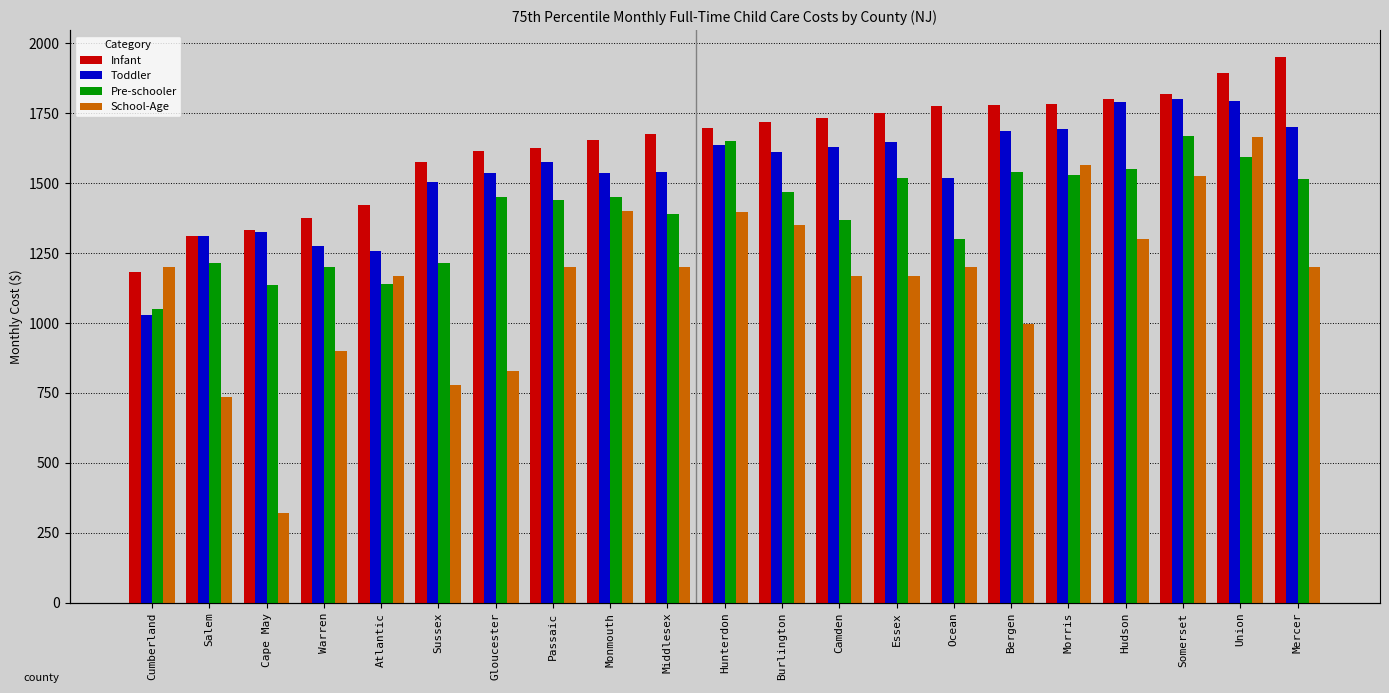

Reading left to right, what are all the values shown in this chart?

Infant: 1183	1310	1332	1375	1422	1575	1614	1625	1656	1676	1699	1720	1733	1750	1775	1780	1785	1800	1820	1895	1950
Toddler: 1028	1310	1326	1275	1257	1504	1537	1575	1535	1541	1635	1612	1628	1646	1518	1685	1695	1790	1800	1795	1700
Pre-schooler: 1050	1215	1137	1200	1140	1213	1450	1440	1450	1390	1650	1470	1370	1517	1300	1540	1530	1550	1668	1595	1515
School-Age: 1200	735	320	900	1167	780	827	1200	1400	1200	1398	1350	1167	1167	1200	997	1565	1300	1525	1665	1200